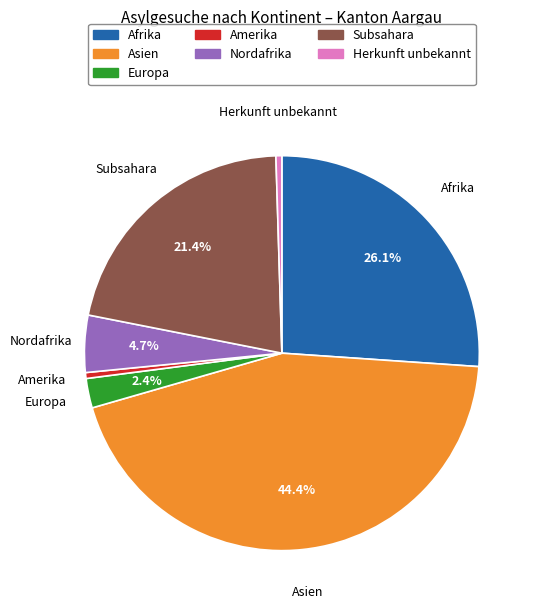

Does any single category account for the majority?

No